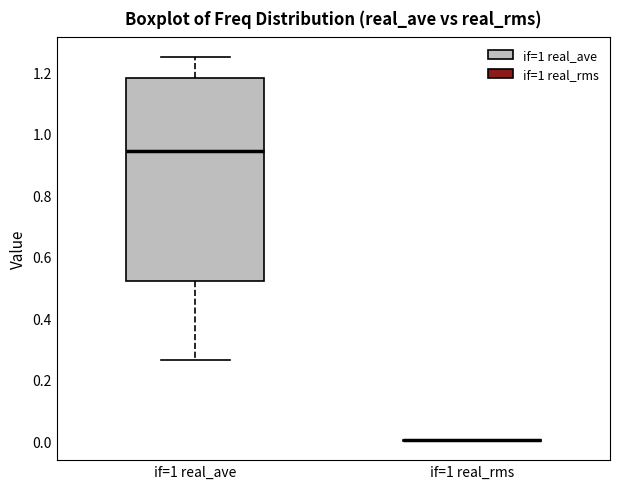

Where does the upper whisker of the box for if=1 real_ave end on the y-axis? The values are not printed on the chart, so give them approximately, as read against the axis.

1.26